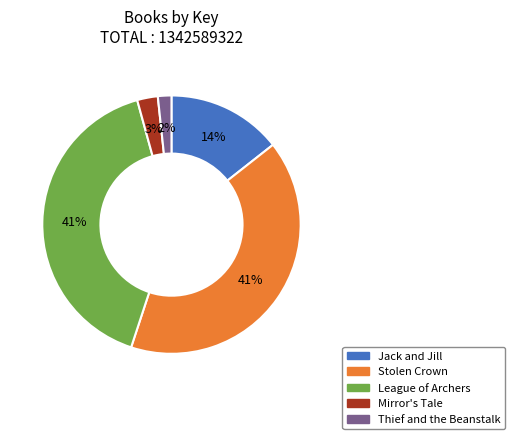

To the nearest percent, what portion does Jack and Jill represent?

14%